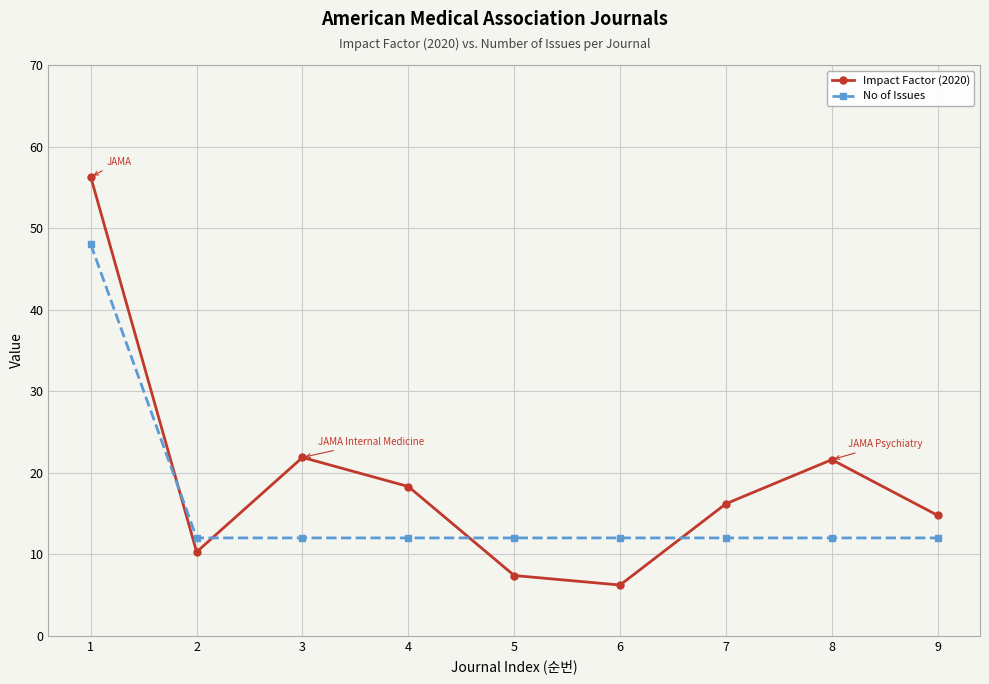

True or false: No of Issues has a value of 12.0 at 2.

True